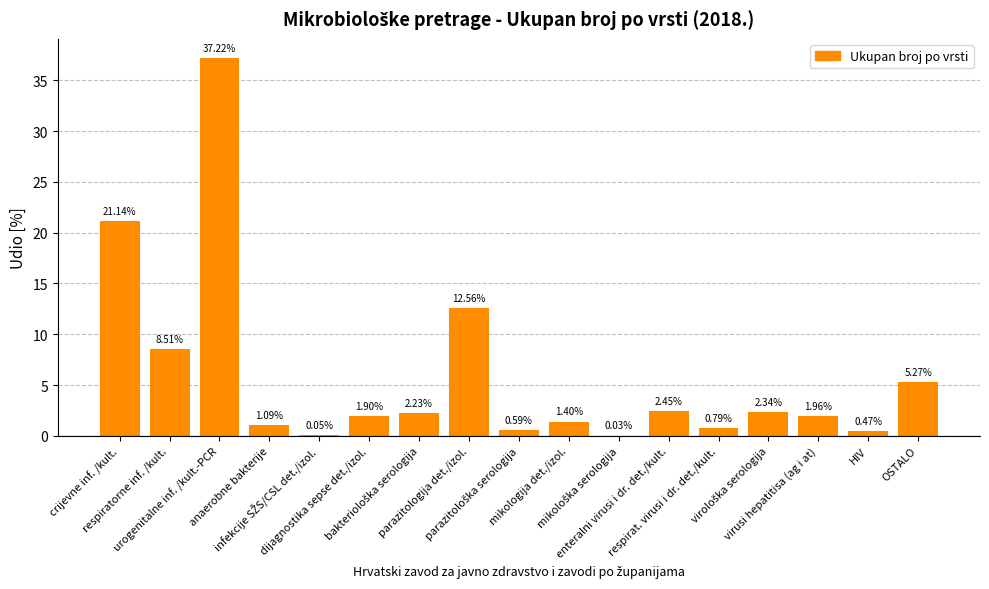

What is the average value?

5.9